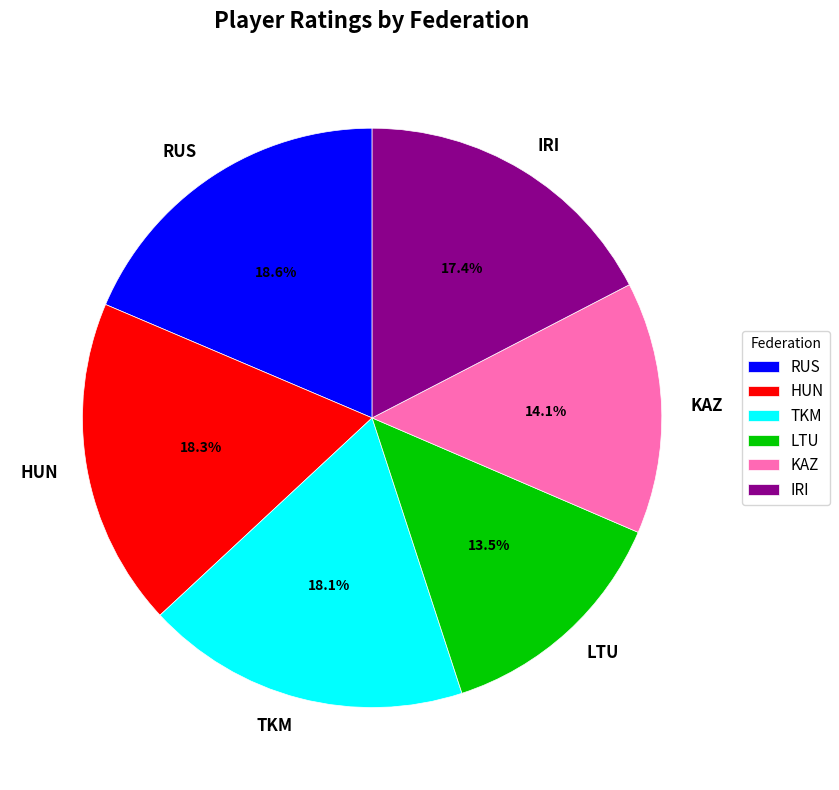

How much of the chart is everything except TKM?

81.9%